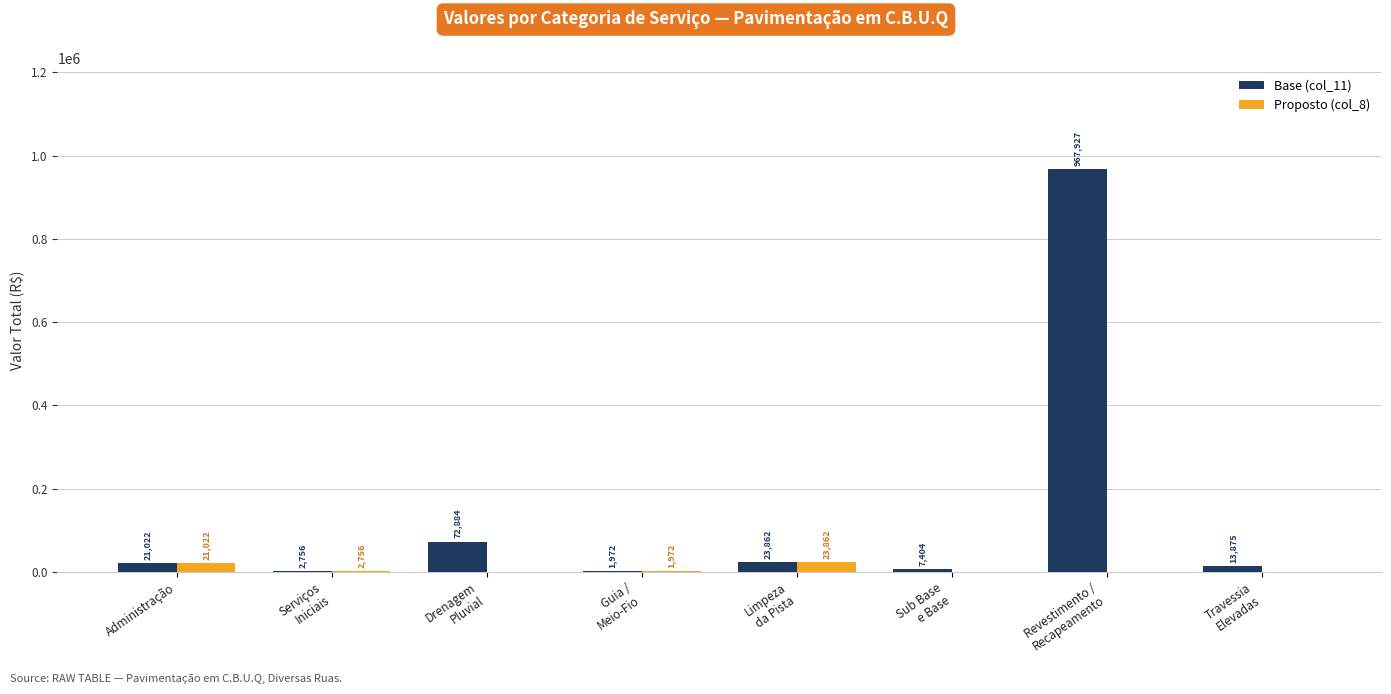

Between Serviços
Iniciais and Sub Base
e Base, which series saw the biggest shift?

Base (col_11)